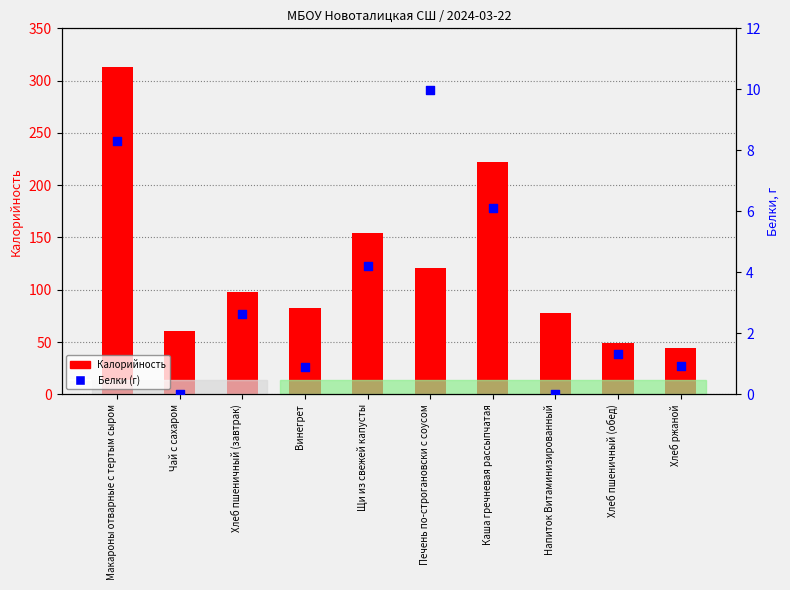

Which series contains the highest Y value?

Калорийность